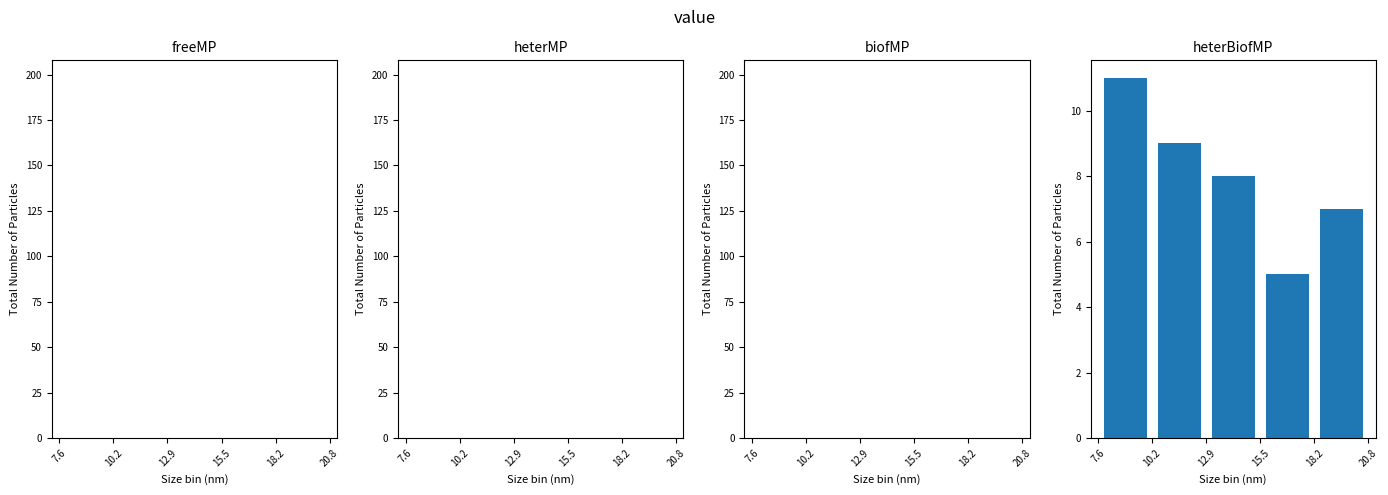

How tall is the bar that spans 7.6 to 10.2 on the x-axis? The values are not printed on the chart, so give them approximately, as read against the axis.

11